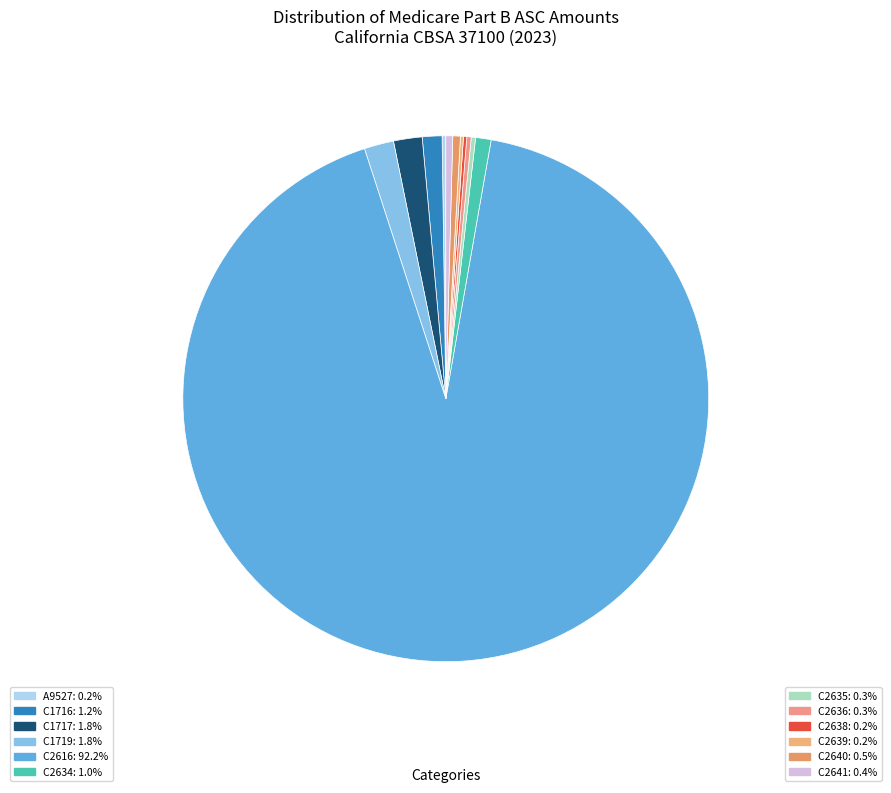

Which slice is the smallest?

C2639